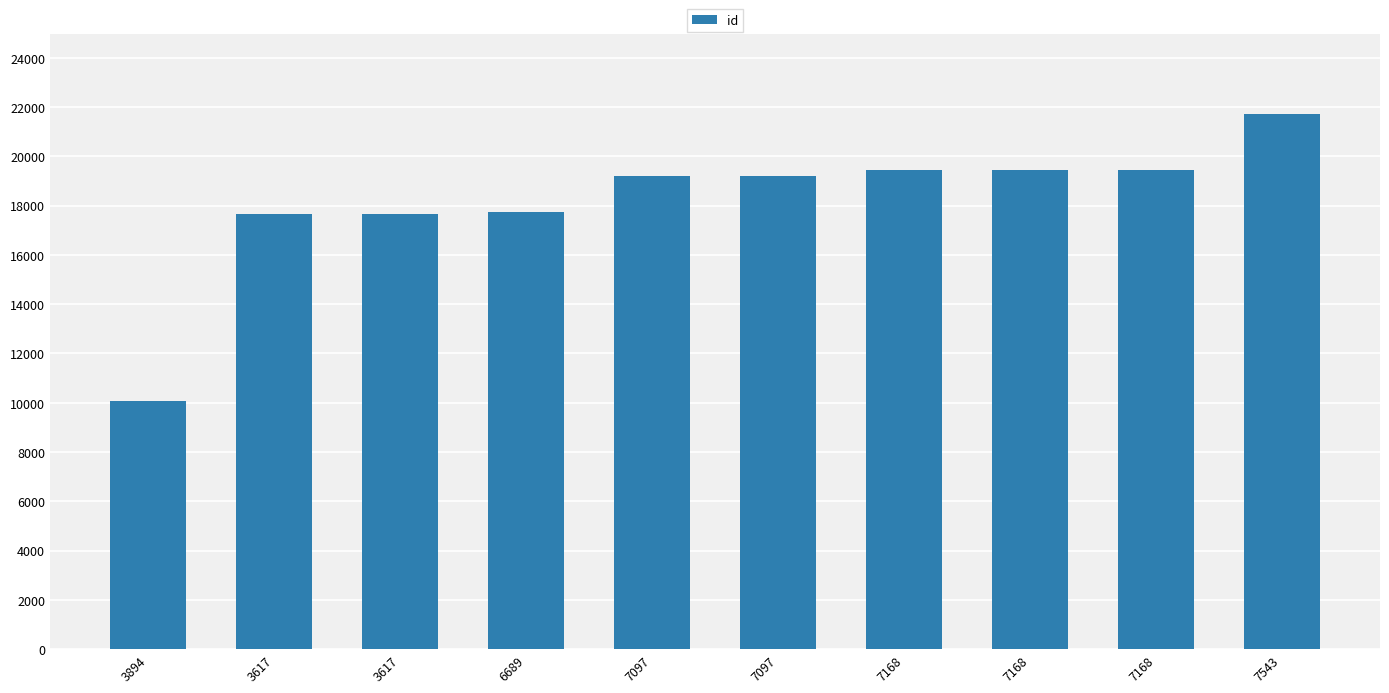

What is the minimum value shown in the chart?

10072